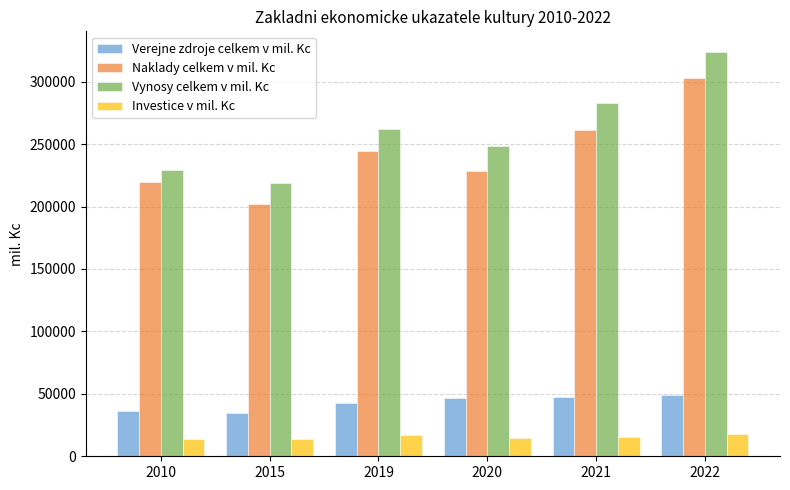

At 2015, list the series in order from largest to smallest.

Vynosy celkem v mil. Kc, Naklady celkem v mil. Kc, Verejne zdroje celkem v mil. Kc, Investice v mil. Kc